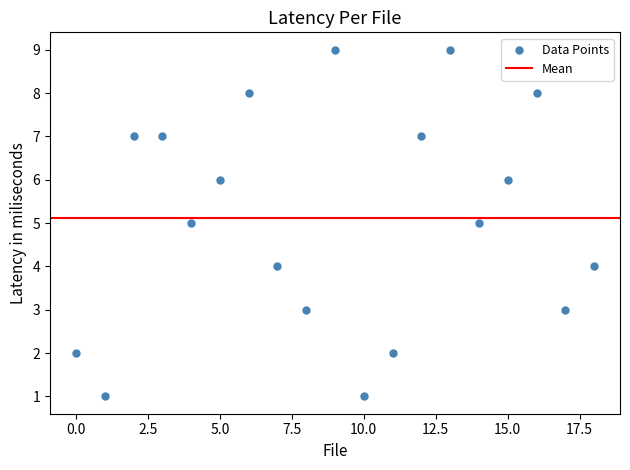

What is the range of Y values (max minus min)?

8